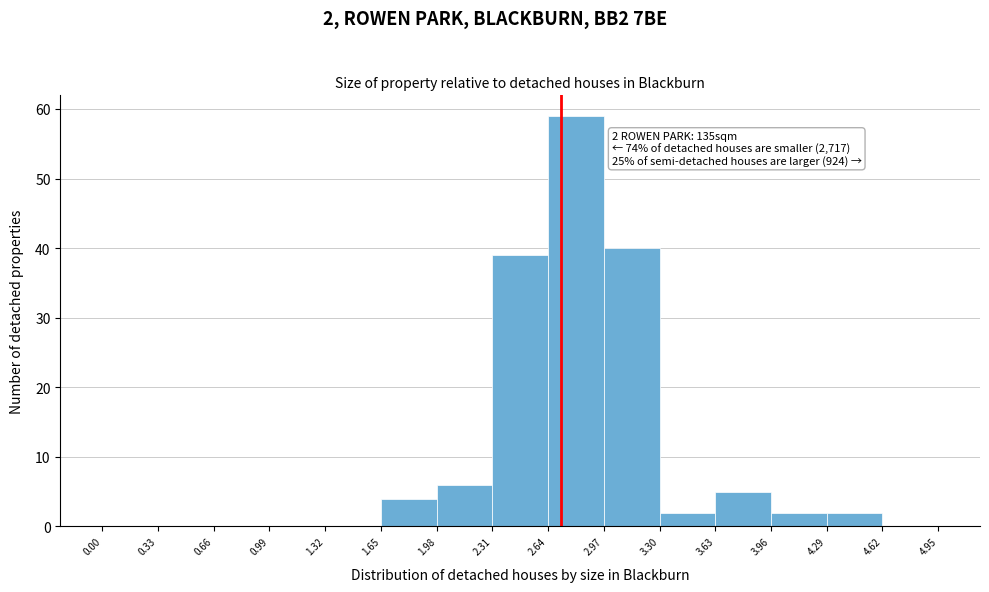

Over which range of the x-axis is the bar tallest?

2.64 to 2.97